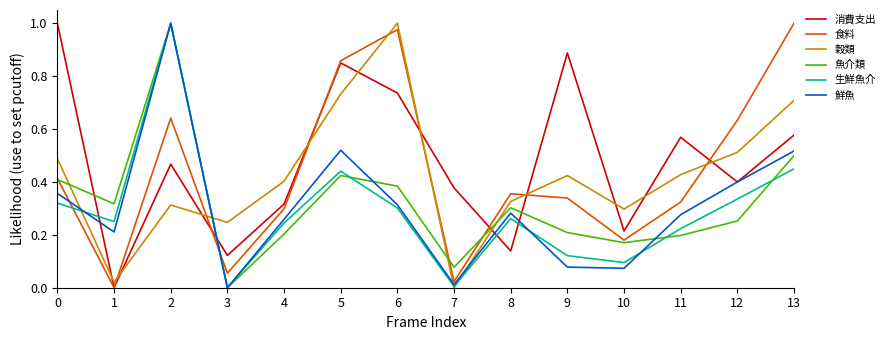

What are all the series names shown in the legend?

消費支出, 食料, 穀類, 魚介類, 生鮮魚介, 鮮魚